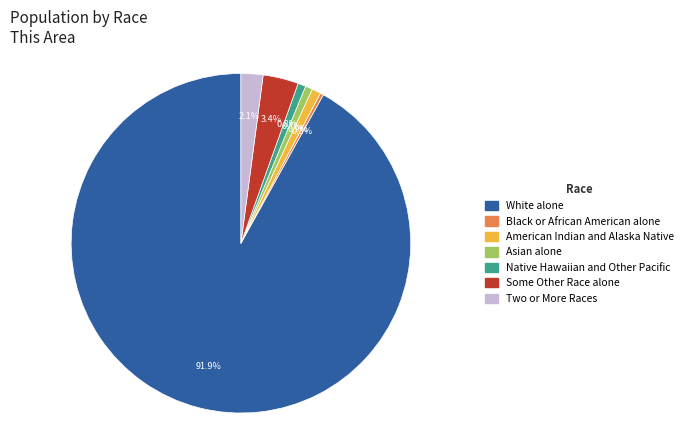

What is the ratio of the value at Native Hawaiian and Other Pacific to the value at Asian alone?

1.1